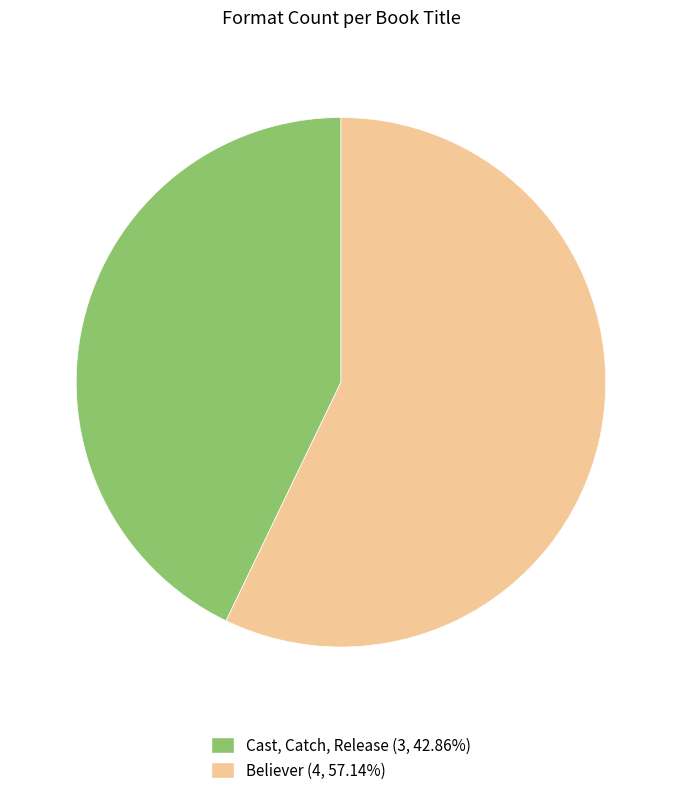

Does any single category account for the majority?

Yes